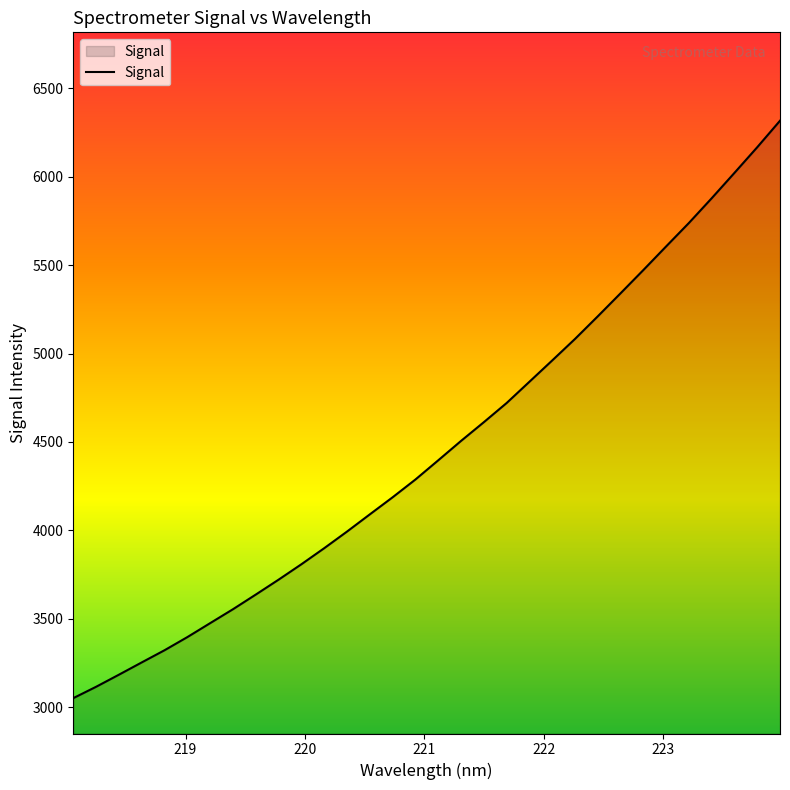

How many lines are shown in the chart?

1